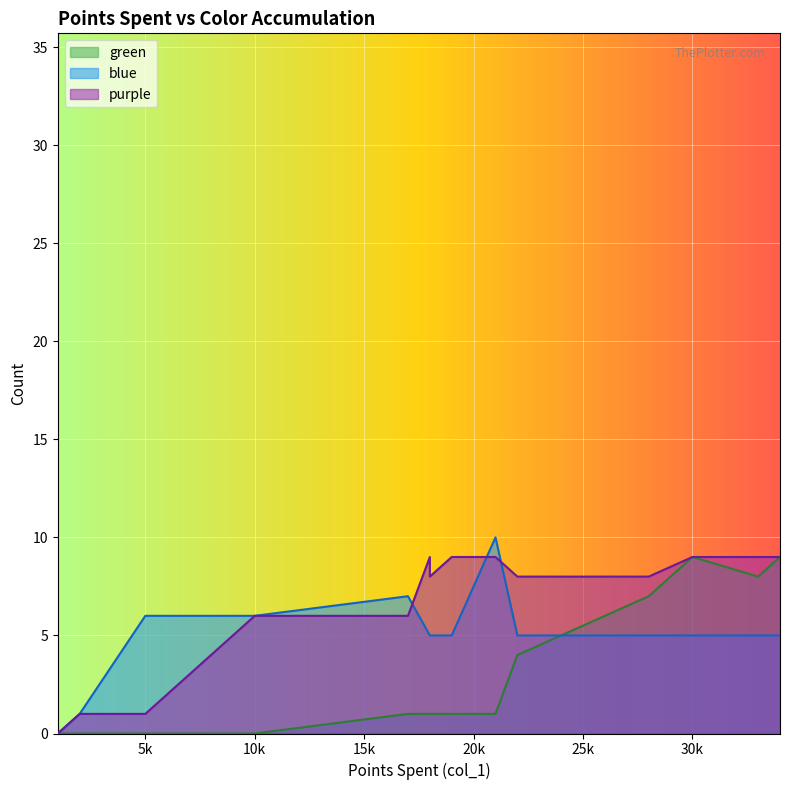

What is the value of the green point at the 12th from the left?

9